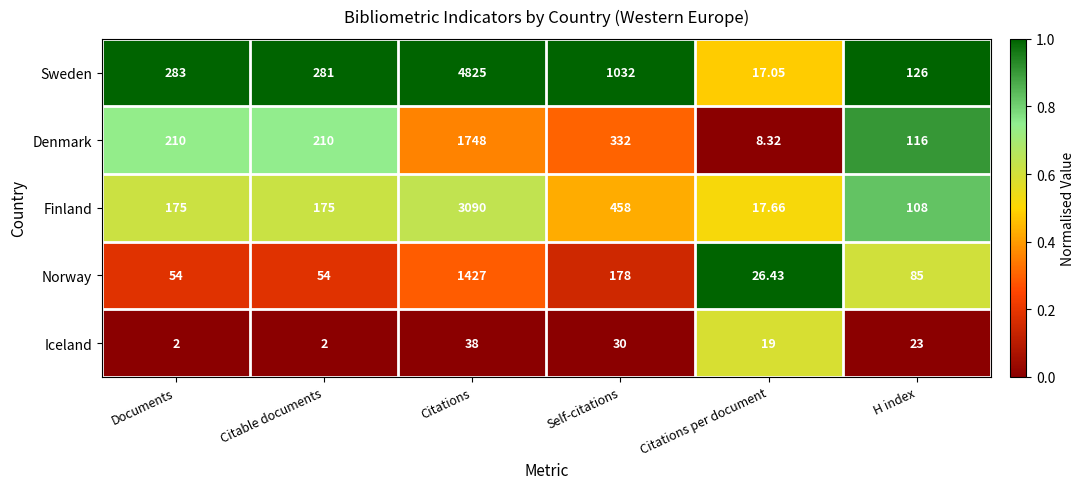

What is the difference between the highest and lowest values at Documents?

281.0